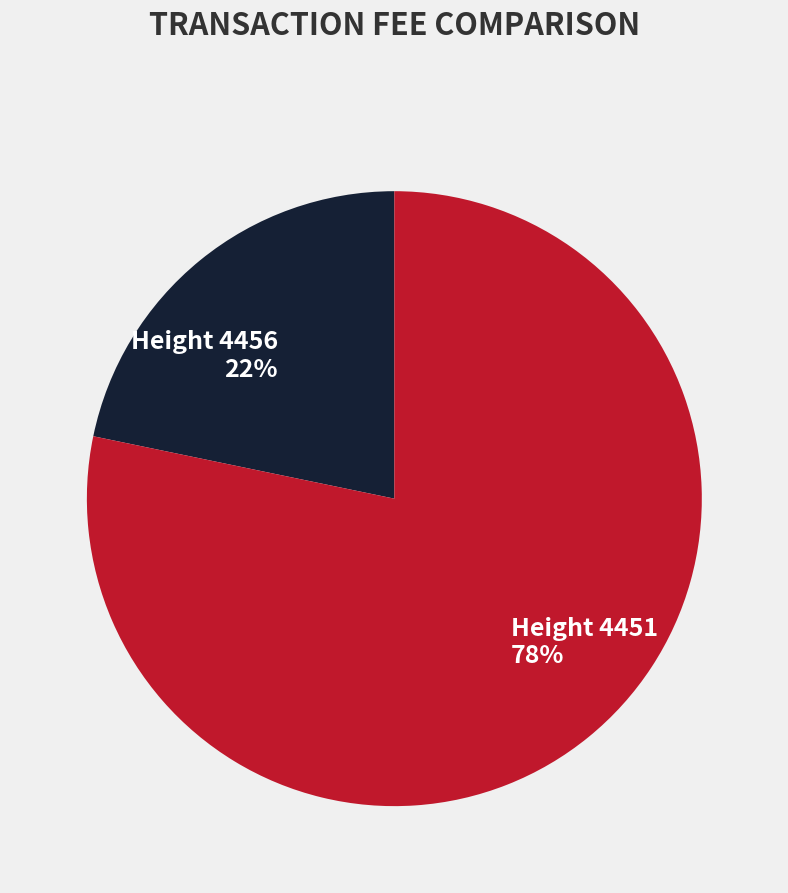

To the nearest percent, what portion does Height 4456 22% represent?

22%